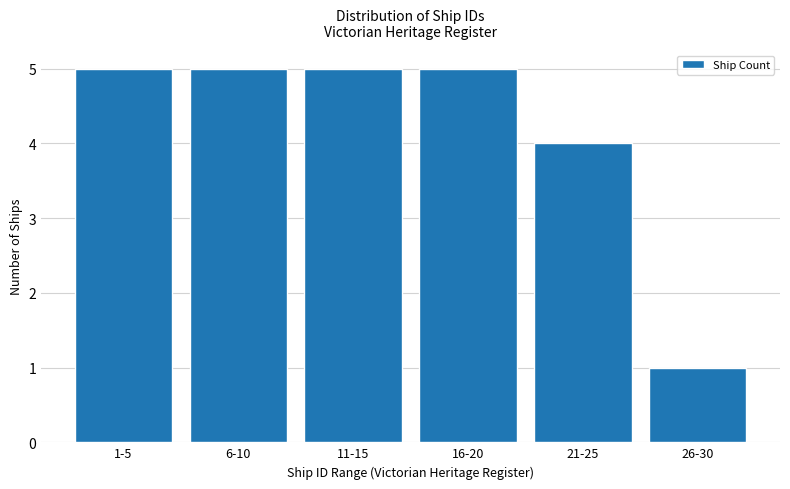

Reading left to right, extract all data points from this chart.

5	5	5	5	4	1